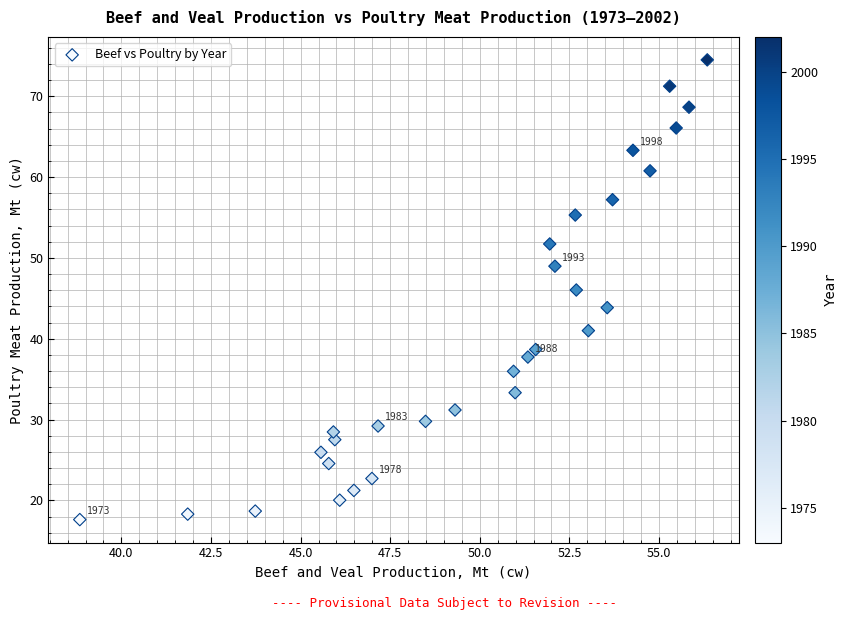

What is the range of X values (max minus min)?

17.5